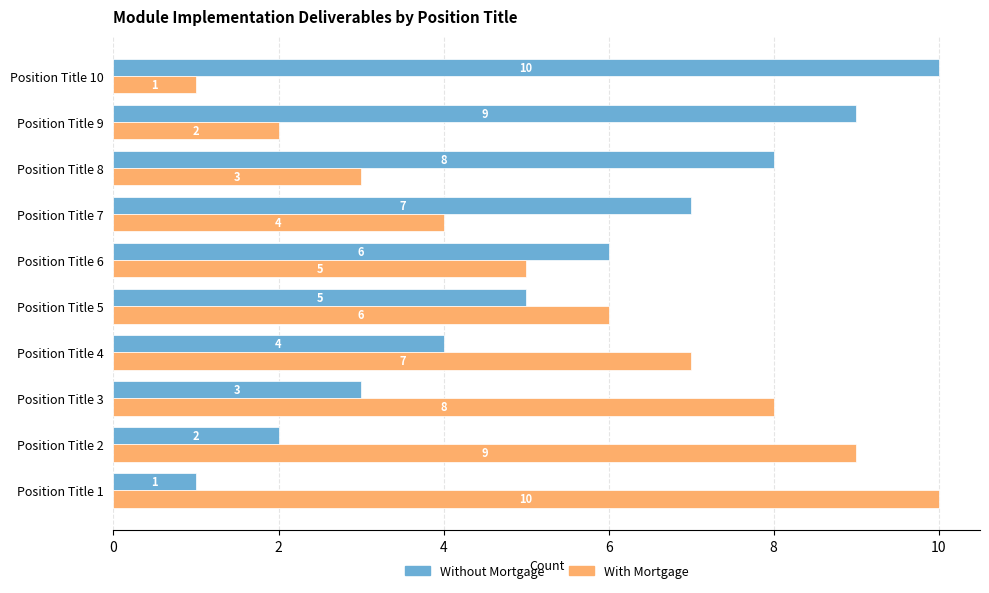

What is the minimum value shown in the chart?

1